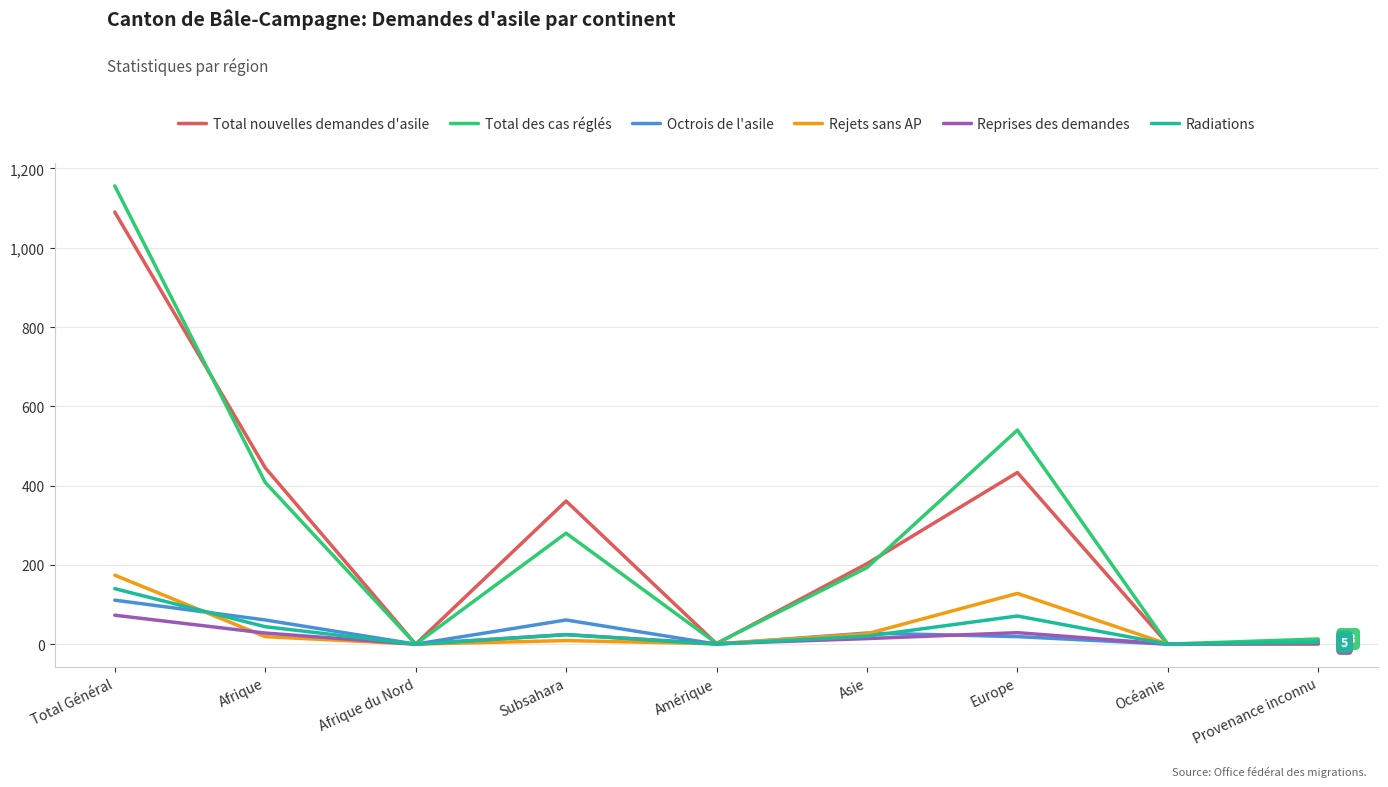

What is the sum of the Total des cas réglés values at Total Général and Amérique?

1158